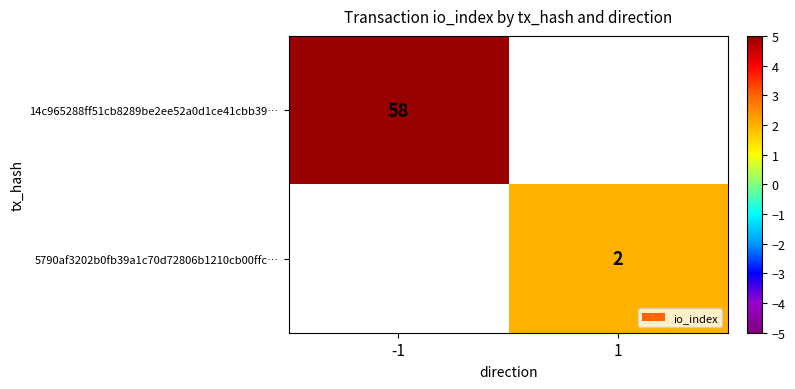

The 14c965288ff51cb8289be2ee52a0d1ce41cbb39… series shows 90.6 at -1. True or false?

False